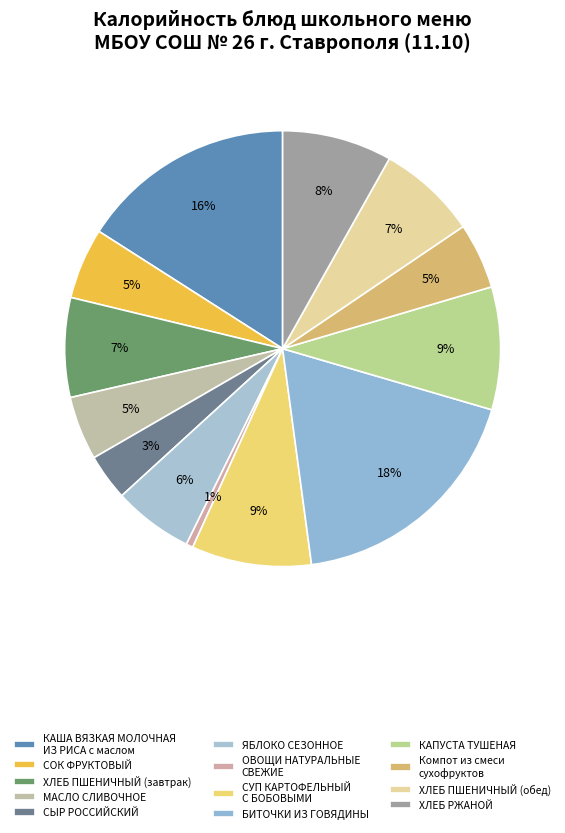

Count the number of slices in the pie.

13